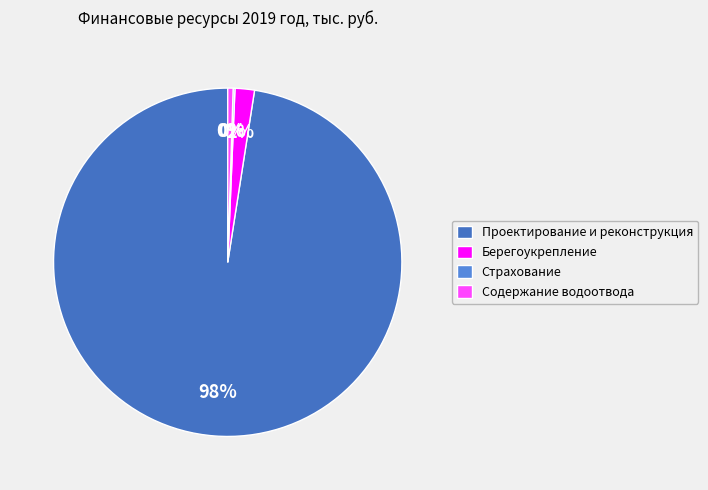

How many segments does this pie chart have?

4